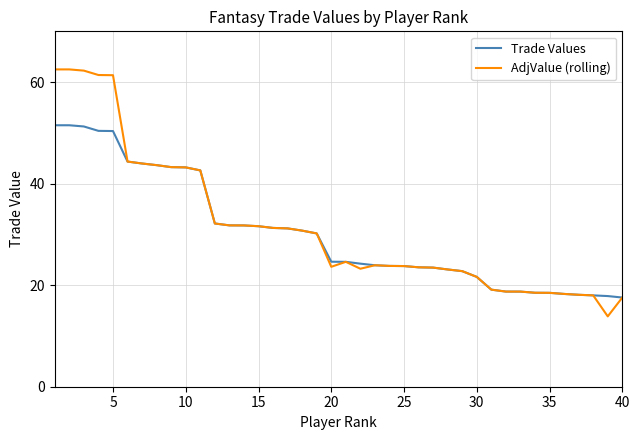

Which series has the largest range (max minus min)?

AdjValue (rolling)